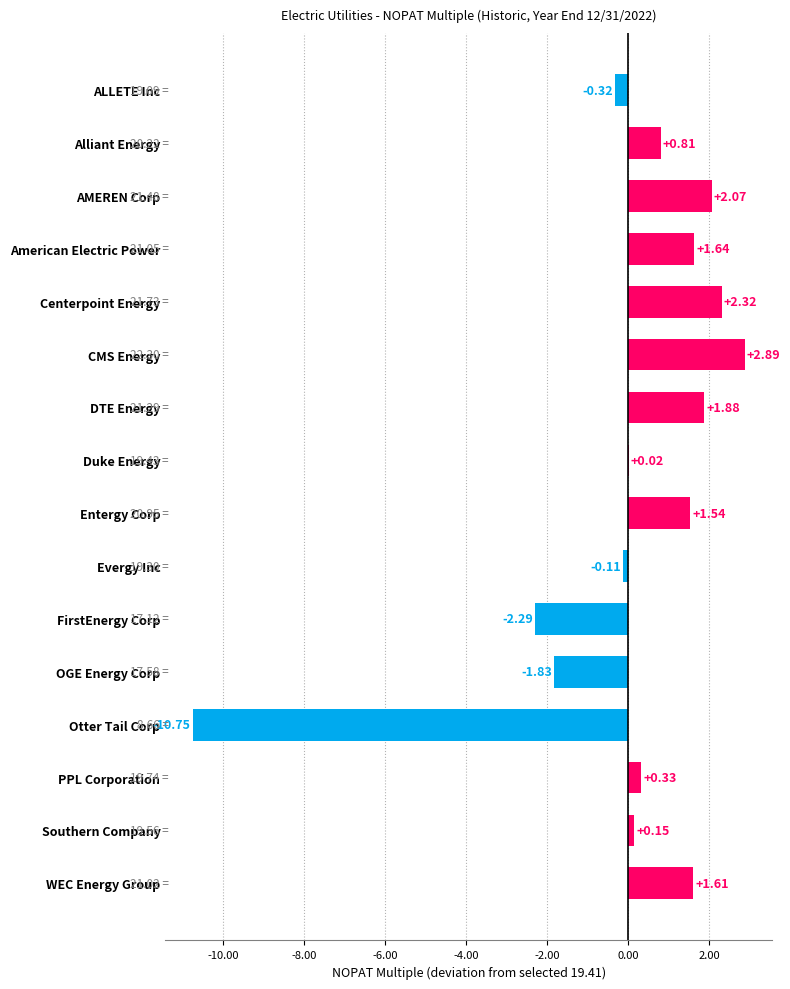

Where is the data nearest to the value -3?

FirstEnergy Corp